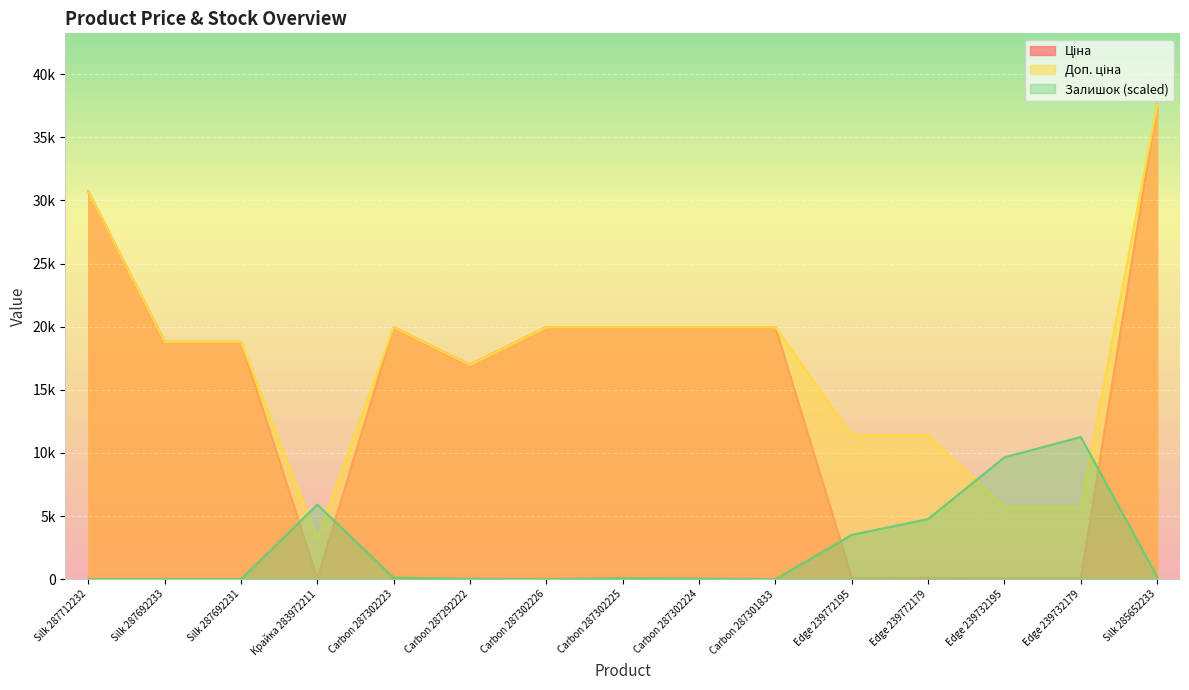

Reading left to right, list all the values displayed in this chart.

Ціна: Silk 287712232=30717.1	Silk 287692233=18796.8	Silk 287692231=18796.8	Крайка 283972211=32.0	Carbon 287302223=19964.2	Carbon 287292222=16976.3	Carbon 287302226=19964.2	Carbon 287302225=19964.2	Carbon 287302224=19964.2	Carbon 287301833=19964.2	Edge 239772195=114.1	Edge 239772179=114.1	Edge 239732195=57.0	Edge 239732179=57.0	Silk 285652233=37593.6
Доп. ціна: Silk 287712232=30717.1	Silk 287692233=18796.8	Silk 287692231=18796.8	Крайка 283972211=3205.0	Carbon 287302223=19964.2	Carbon 287292222=16976.3	Carbon 287302226=19964.2	Carbon 287302225=19964.2	Carbon 287302224=19964.2	Carbon 287301833=19964.2	Edge 239772195=11410.0	Edge 239772179=11410.0	Edge 239732195=5705.0	Edge 239732179=5705.0	Silk 285652233=37593.6
Залишок: Silk 287712232=0.0	Silk 287692233=0.0	Silk 287692231=0.0	Крайка 283972211=5909.9	Carbon 287302223=114.9	Carbon 287292222=32.8	Carbon 287302226=0.0	Carbon 287302225=82.1	Carbon 287302224=49.2	Carbon 287301833=0.0	Edge 239772195=3513.1	Edge 239772179=4760.8	Edge 239732195=9652.9	Edge 239732179=11261.7	Silk 285652233=213.4